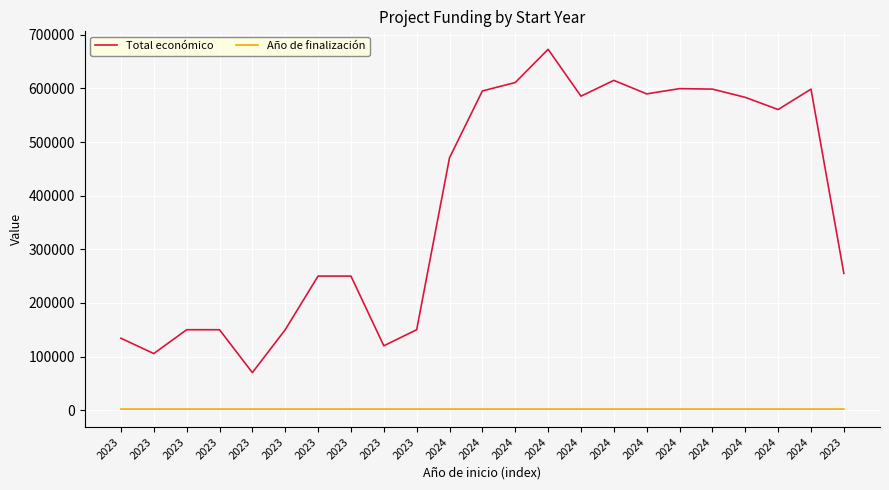

What is the difference between the Total económico values at 2024 and 2023?

435460